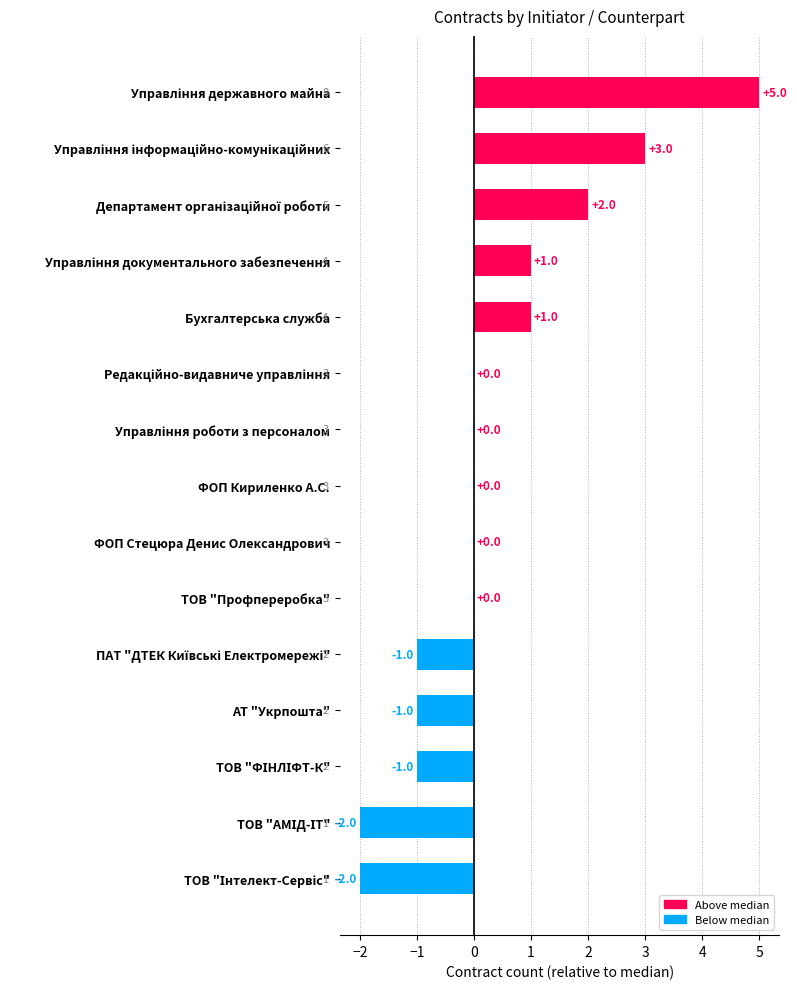

Is it true that the value at ФОП Кириленко А.С. is 0?

True